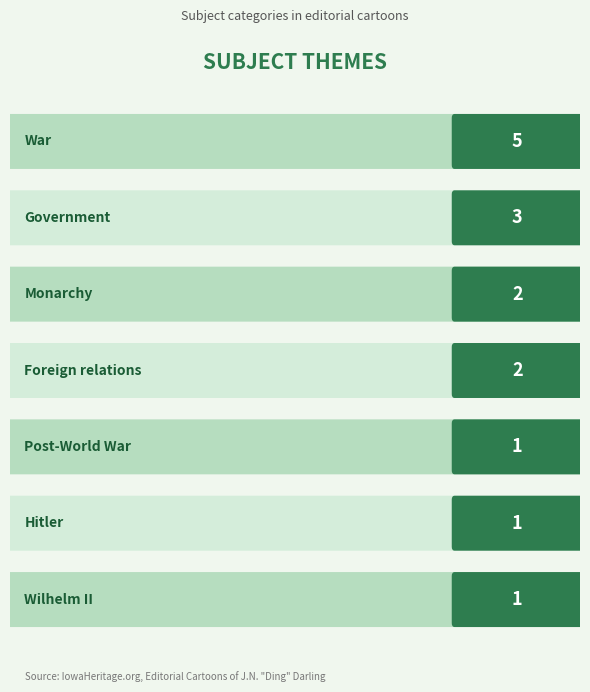

List the labels in order of value, largest first.

War, Government, Monarchy, Foreign relations, Post-World War, Hitler, Wilhelm II